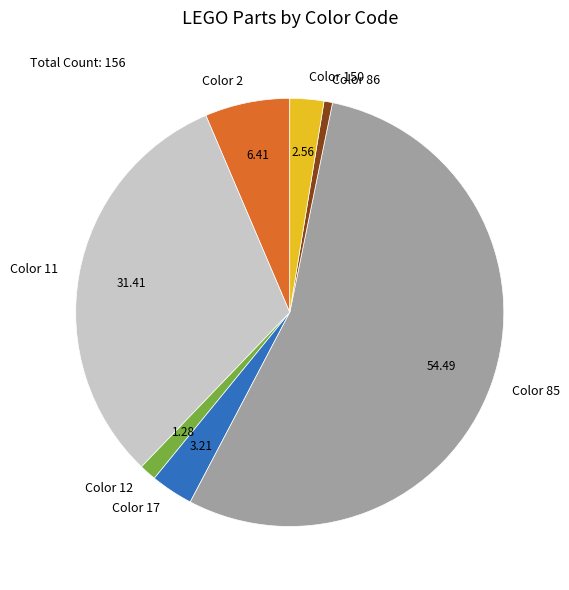

Does any single category account for the majority?

Yes